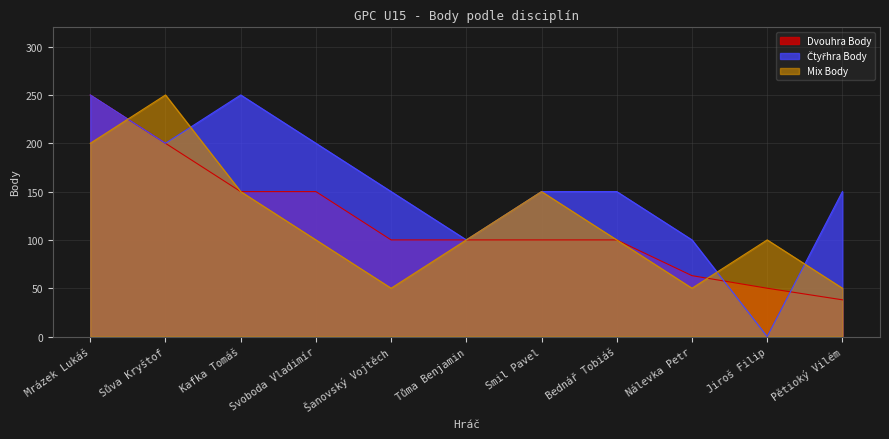

Count the Čtyřhra Body values in the range 100 to 200.

8